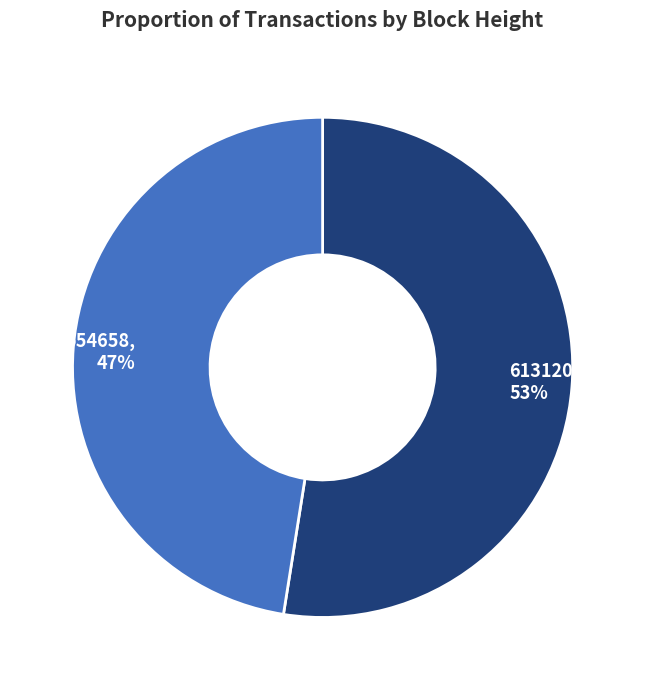

Which category accounts for the majority?

613120